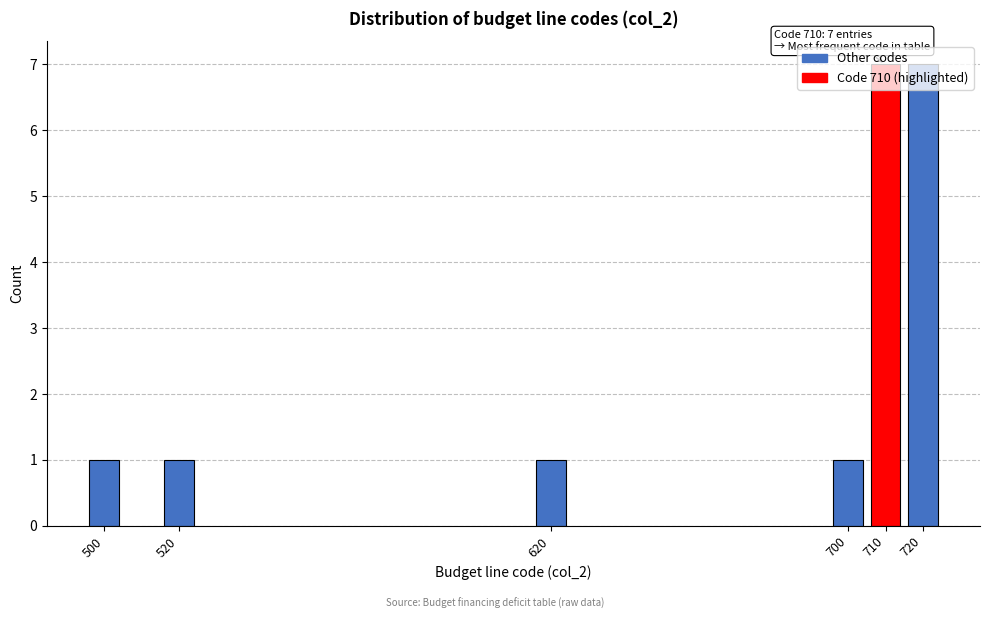

The chart shows a value of 0 at 500. True or false?

False